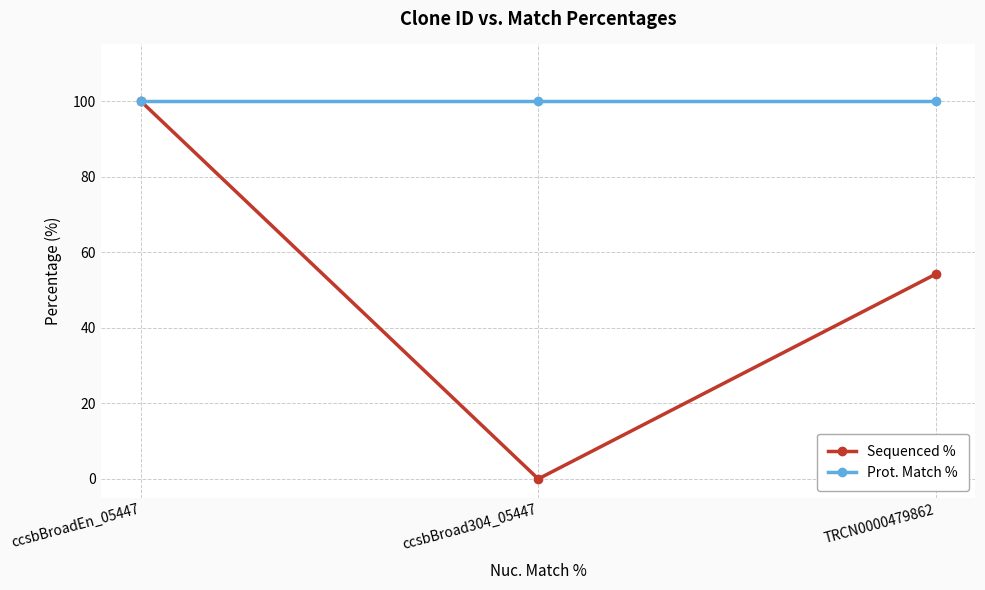

What is the maximum value for Sequenced %?

100.0